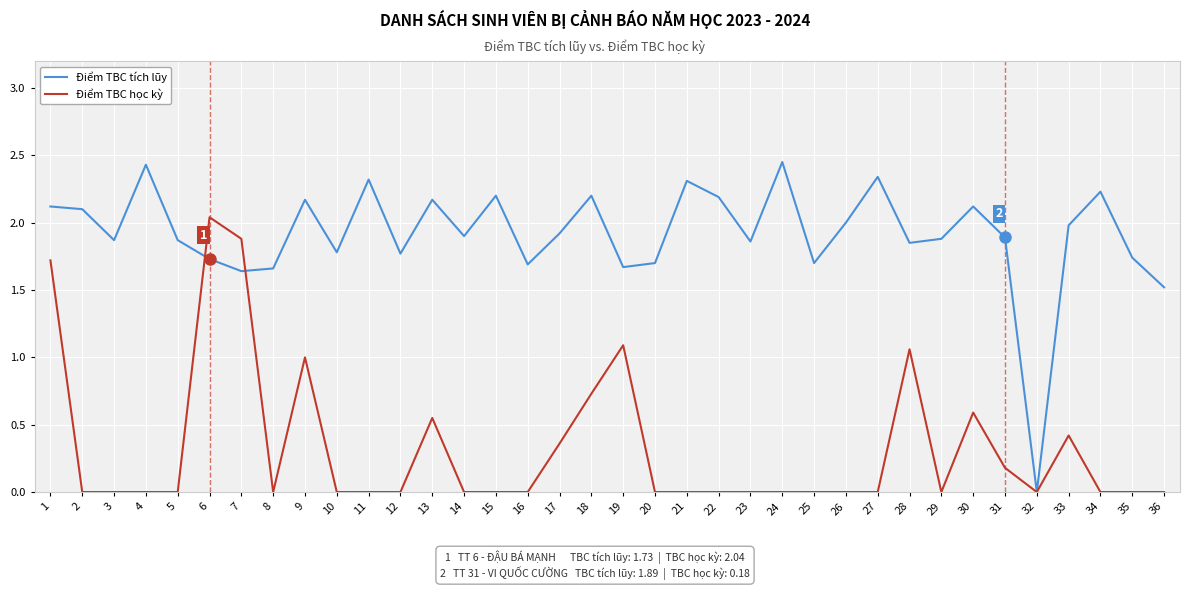

List the series in order of their peak value, lowest first.

Điểm TBC học kỳ, Điểm TBC tích lũy